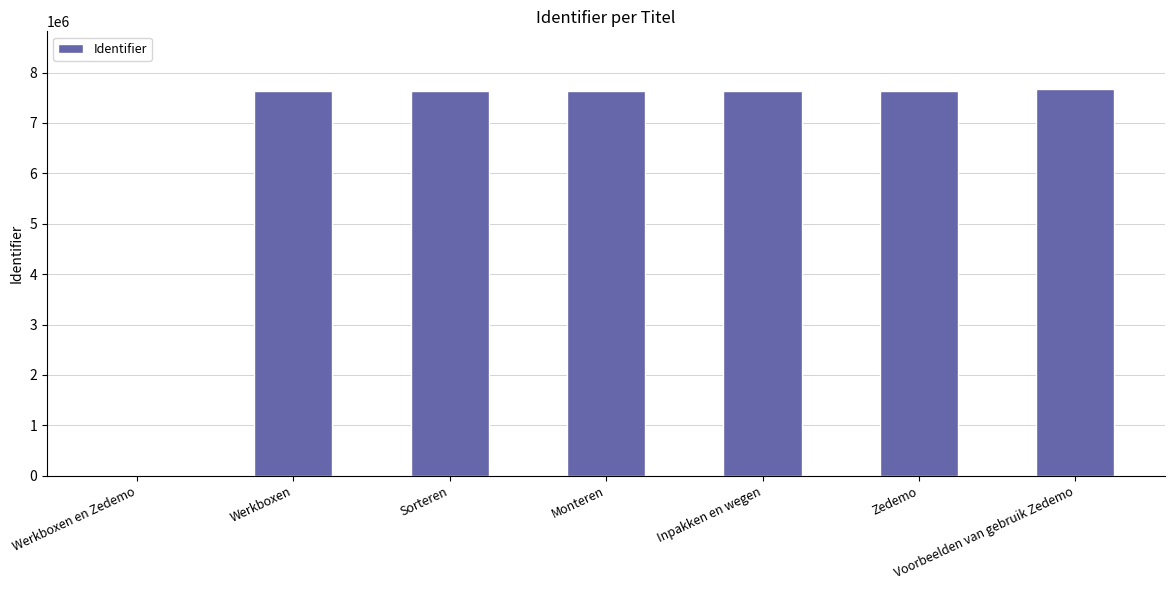

Is it true that the value at Werkboxen en Zedemo is 5019001?

False